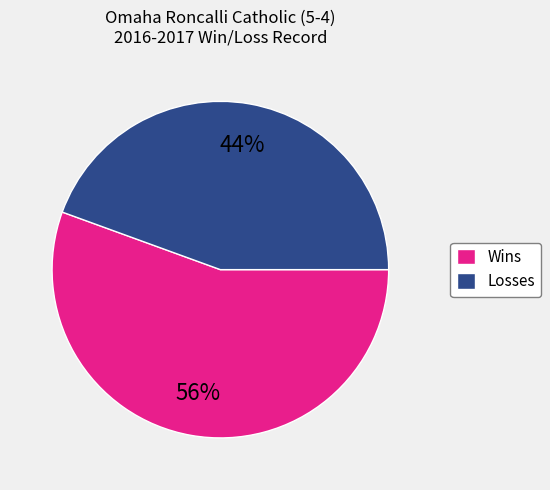

To the nearest percent, what is the combined percentage of Losses and Wins?

100%